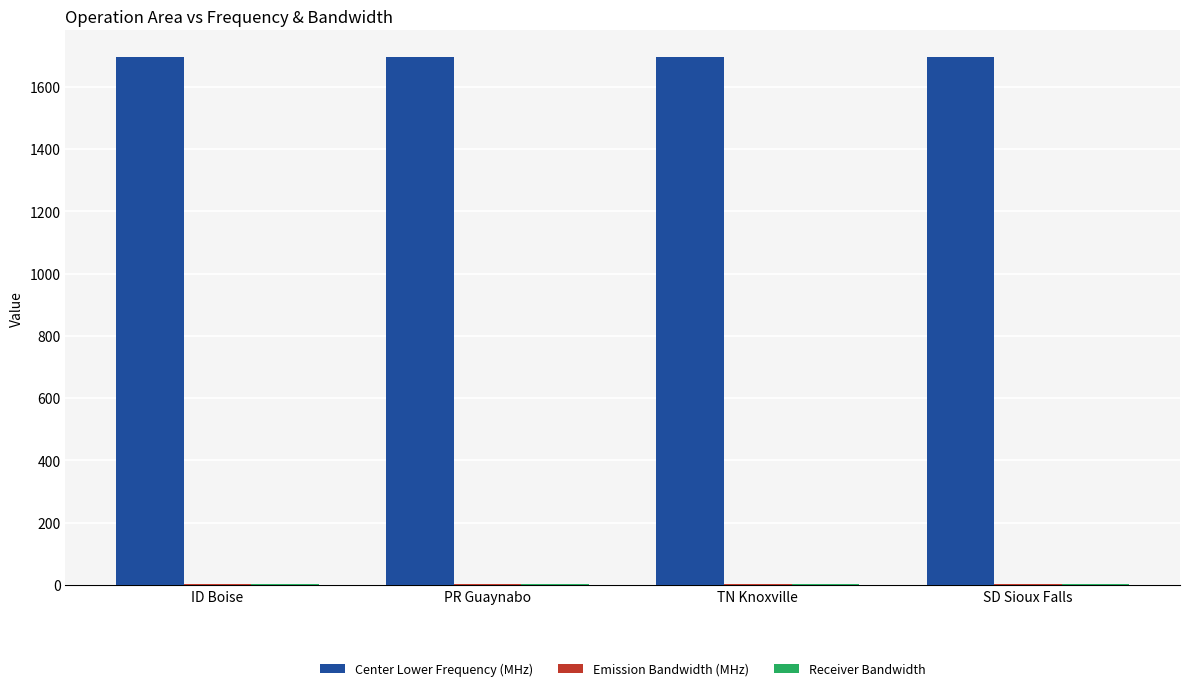

The Center Lower Frequency (MHz) series shows 1694.7 at TN Knoxville. True or false?

True